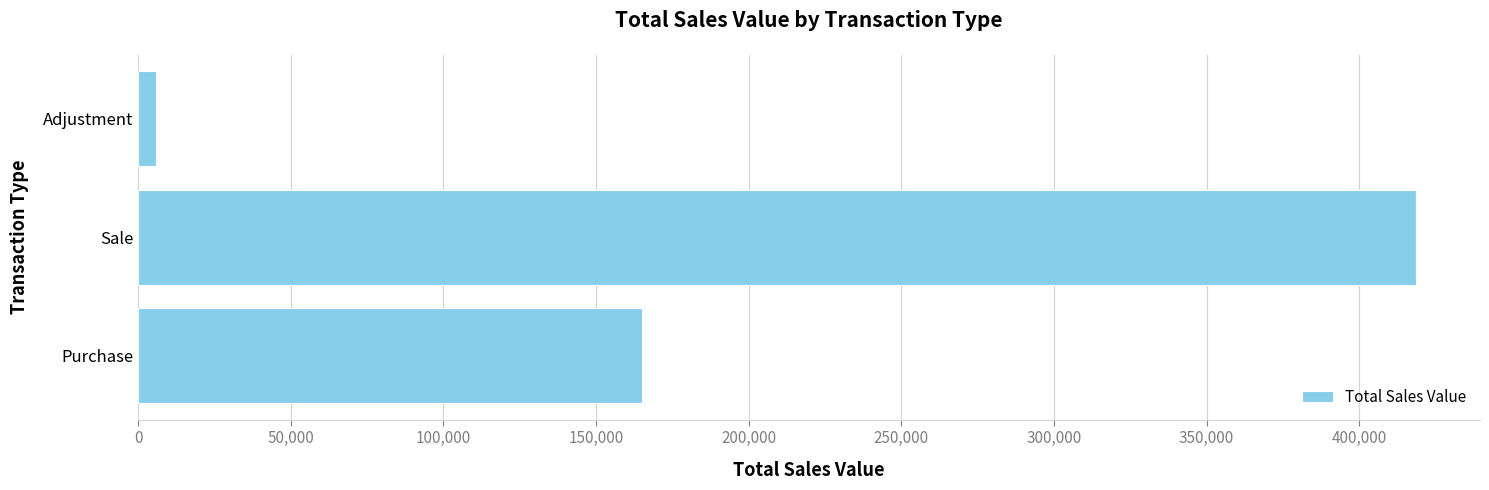

What is the maximum value shown in the chart?

418642.9